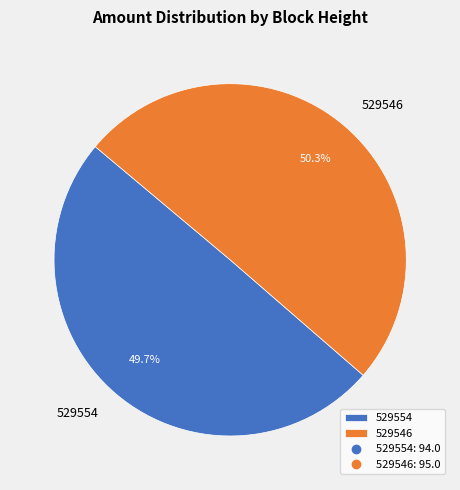

Do 529546 and 529554 together represent more than half of the pie?

Yes